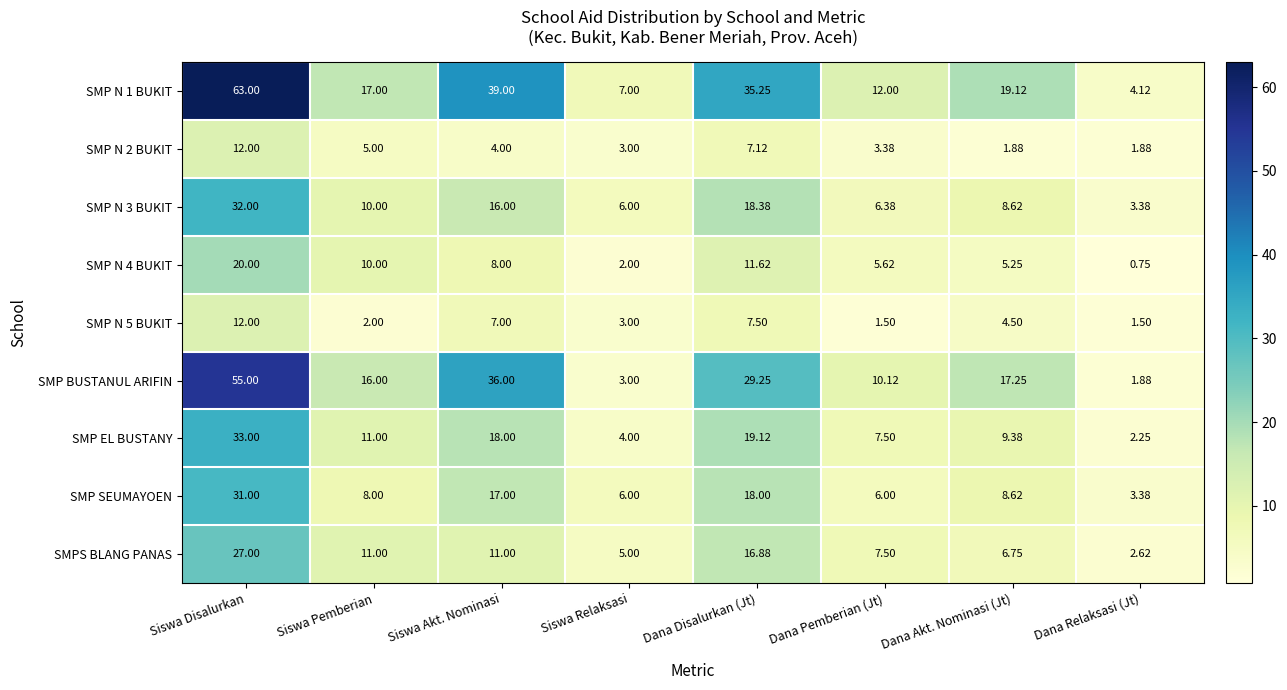

Which category has the highest value across all series?

Siswa Disalurkan